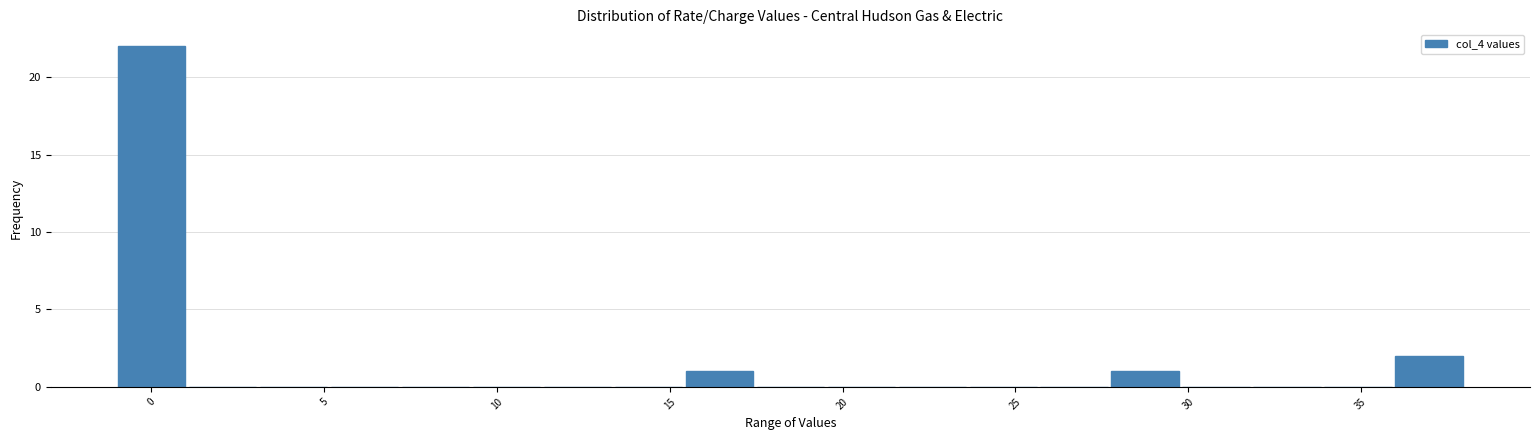

Over which range of the x-axis is the bar tallest?

-1.0 to 1.0